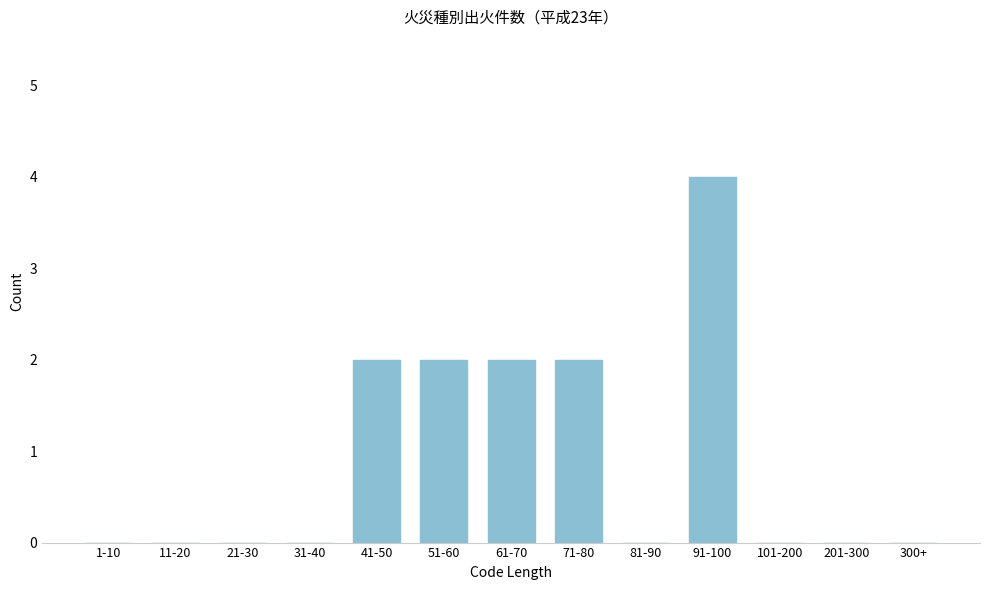

Reading left to right, extract all data points from this chart.

1-10=0	11-20=0	21-30=0	31-40=0	41-50=2	51-60=2	61-70=2	71-80=2	81-90=0	91-100=4	101-200=0	201-300=0	300+=0